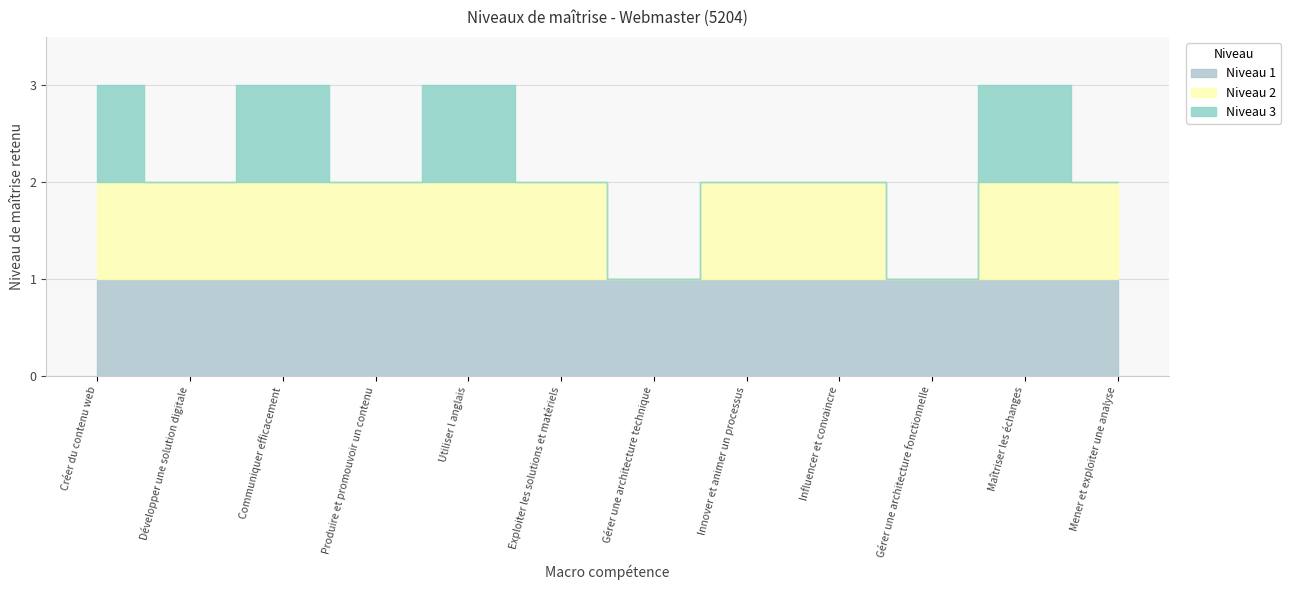

How many data points are less than 2?

2